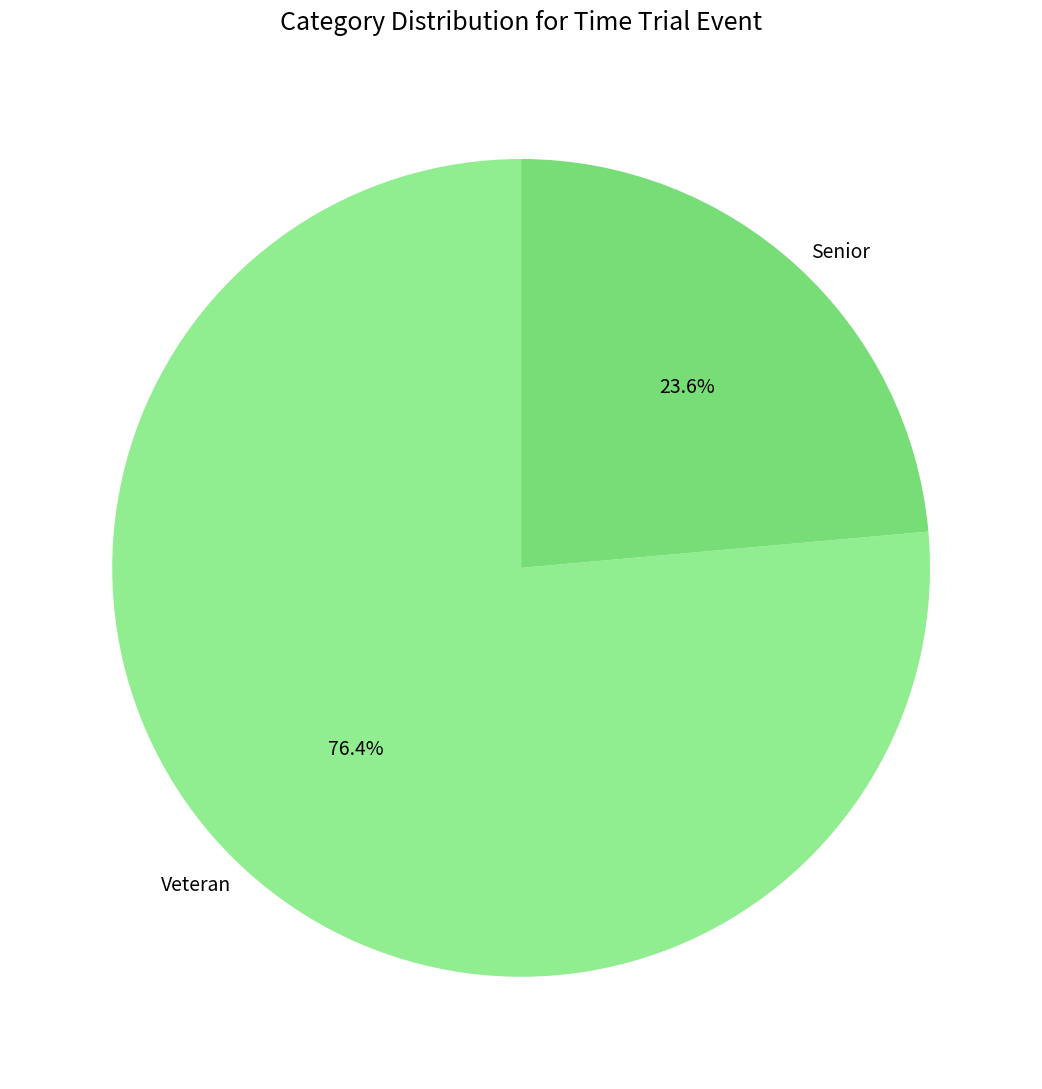

The Veteran slice represents 76% of the pie. True or false?

True